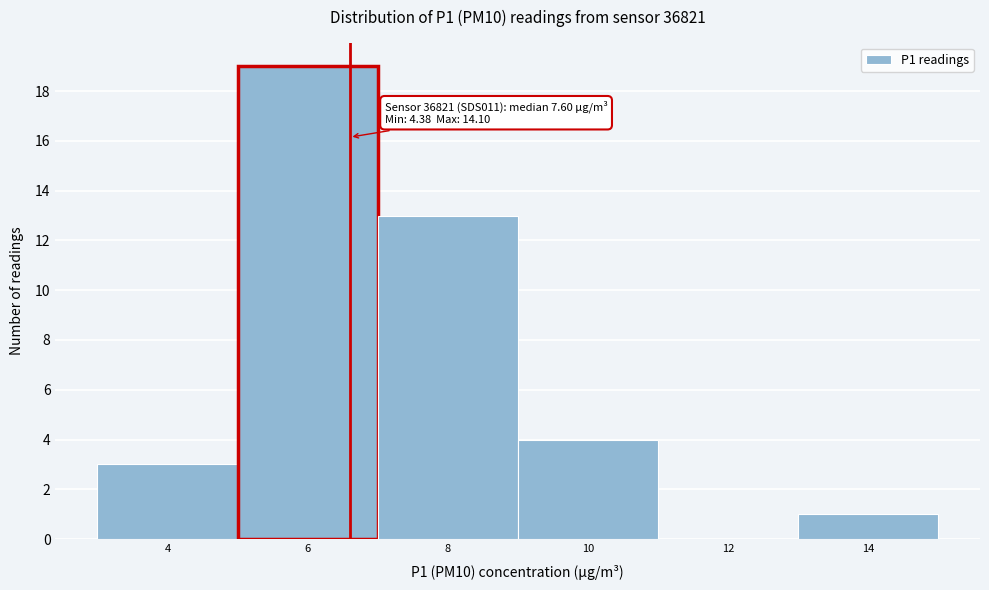

Reading right to left, transcribe all the data shown in this chart.

14=1	12=0	10=4	8=13	6=19	4=3